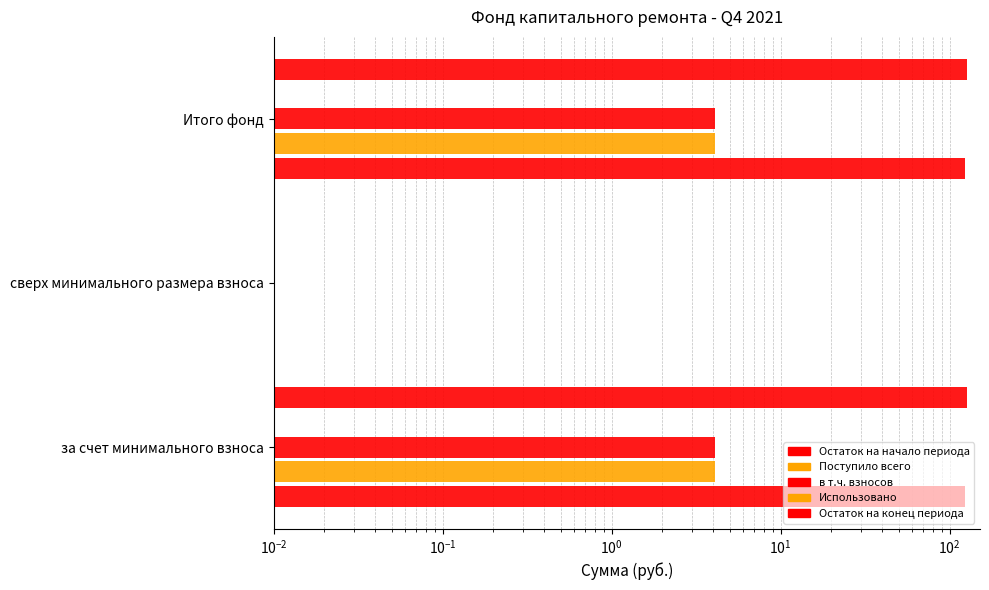

What is the maximum value for Использовано?

0.1